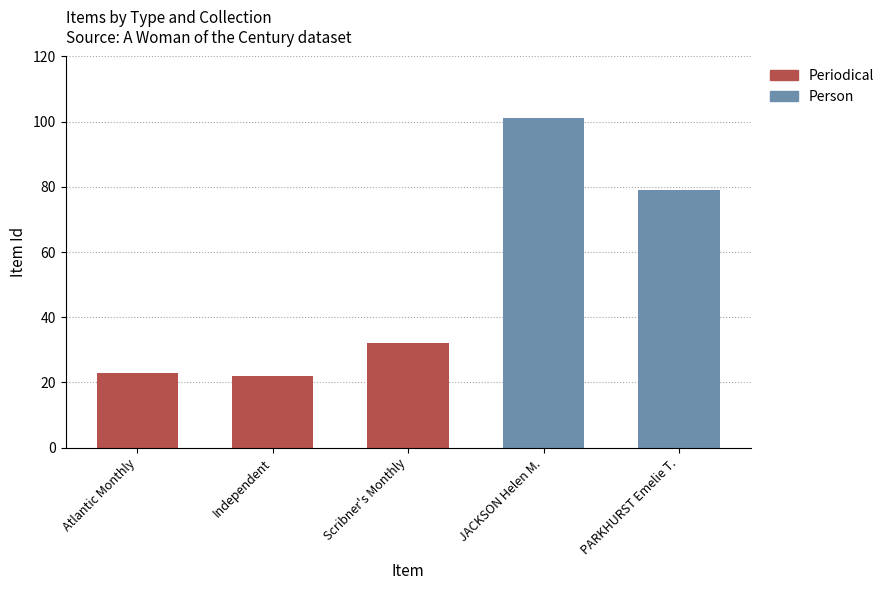

What is the average value of the Periodical series?

15